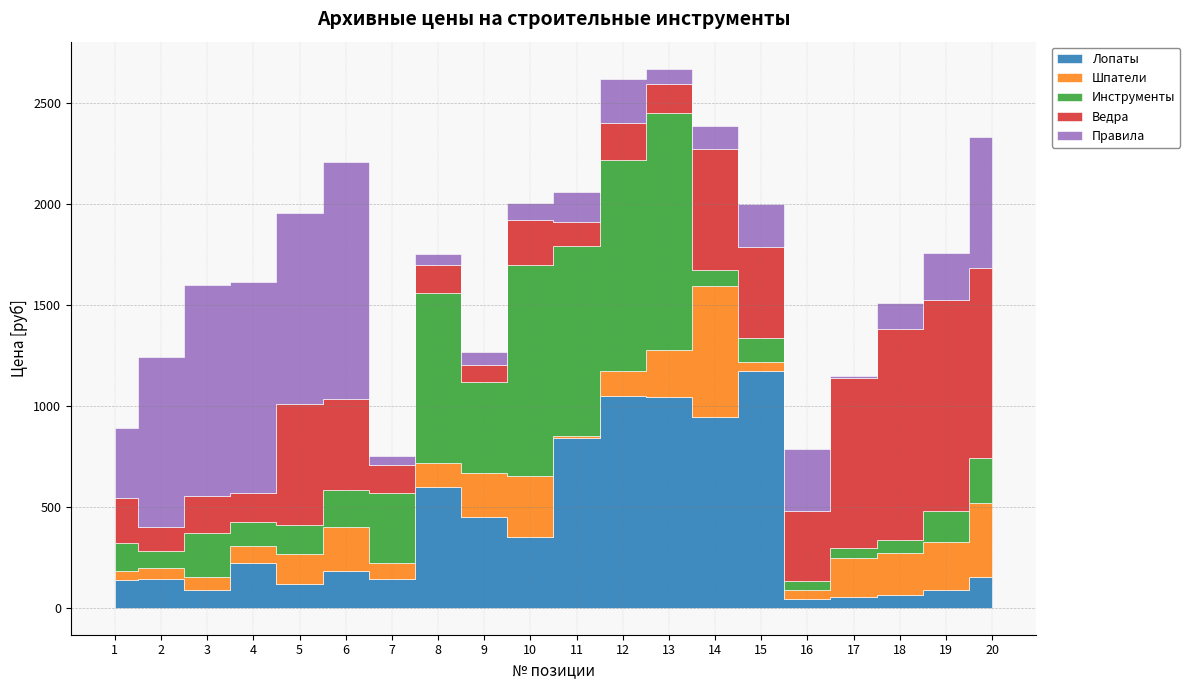

The value of Лопаты at 17 is 52. True or false?

True